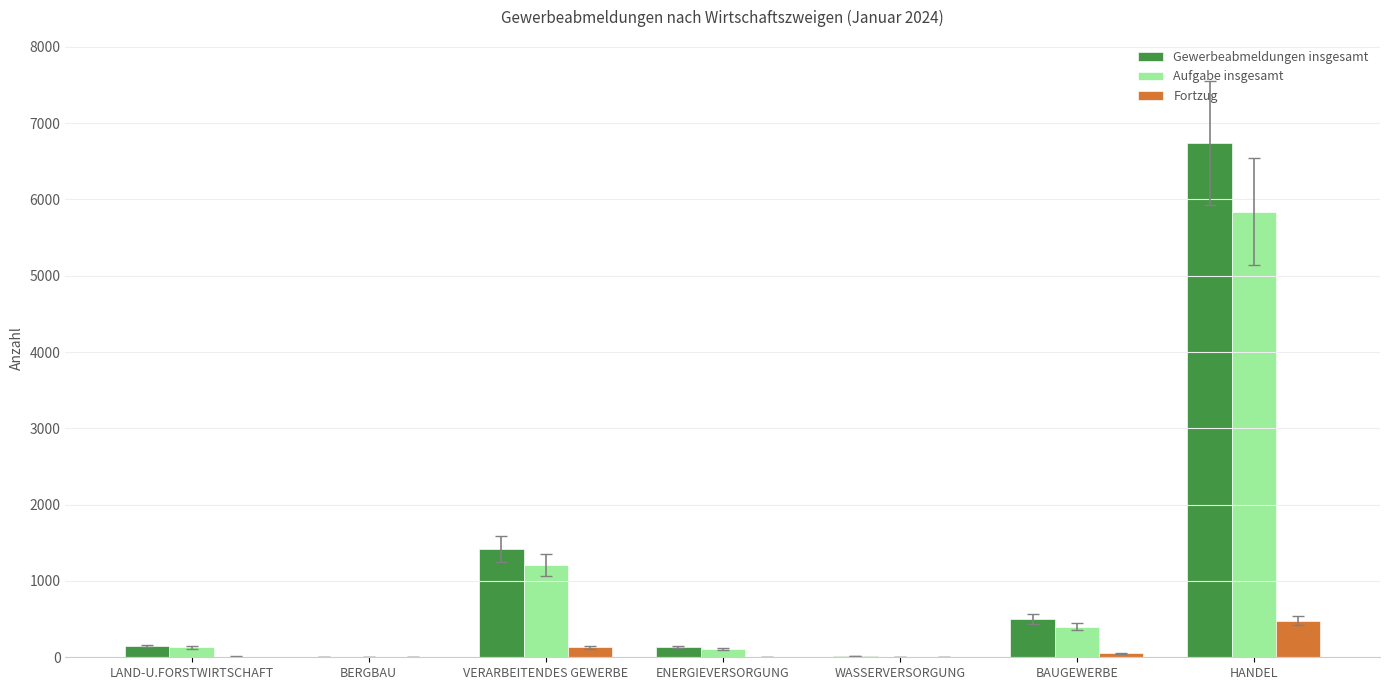

What is the sum of the Gewerbeabmeldungen insgesamt values at LAND-U.FORSTWIRTSCHAFT and HANDEL?

6892